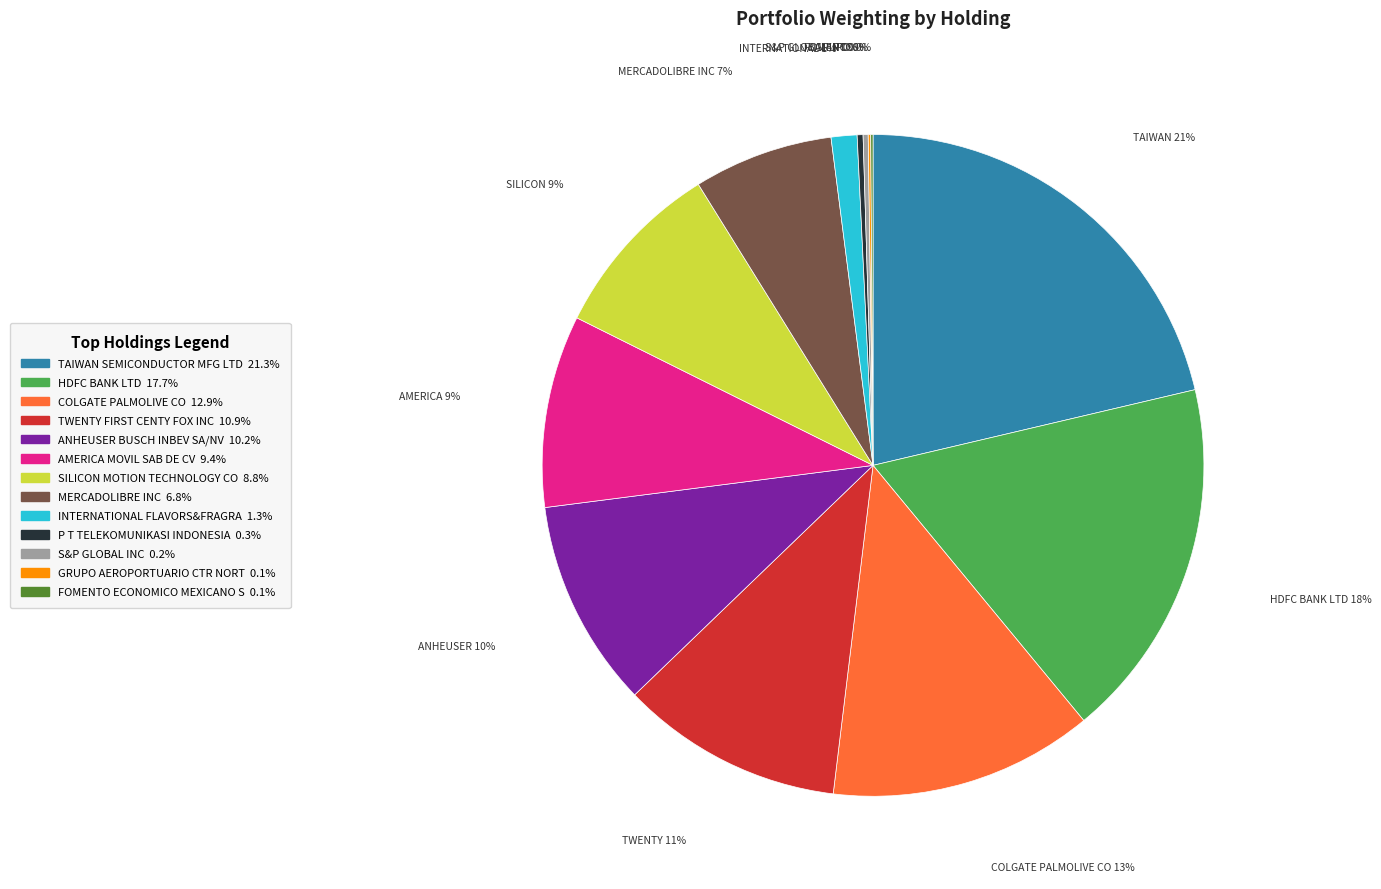

Which slice is the largest?

TAIWAN SEMICONDUCTOR MFG LTD